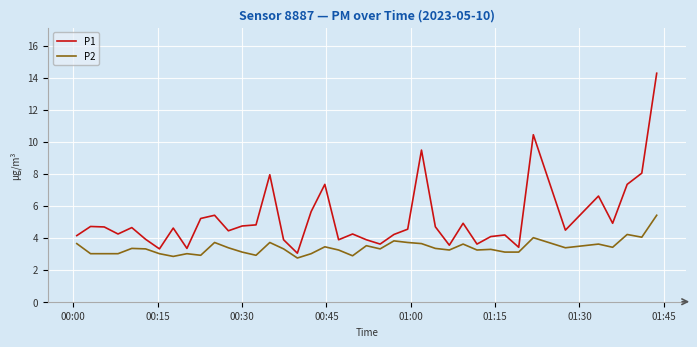

What is the minimum value shown in the chart?

2.7